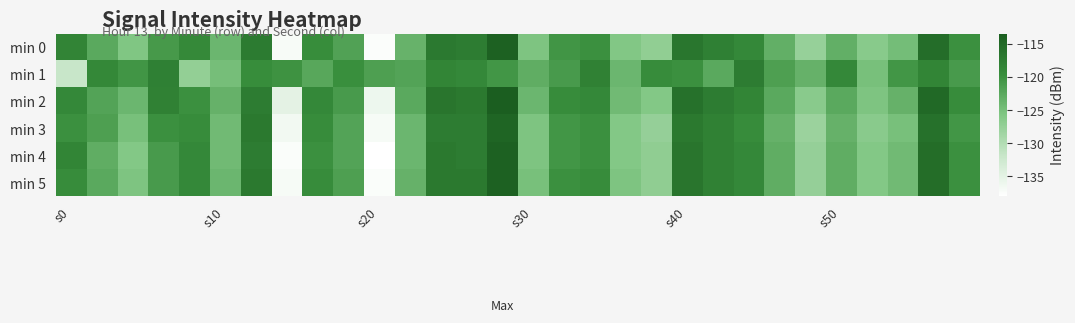

Which series has the largest range (max minus min)?

min 4